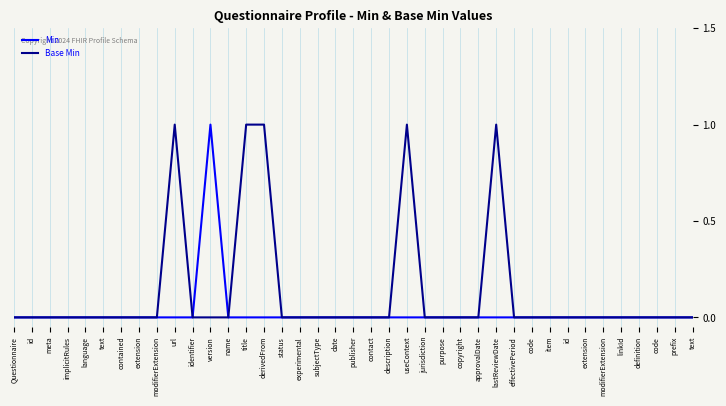

Where is Min nearest to the value 0?

Questionnaire